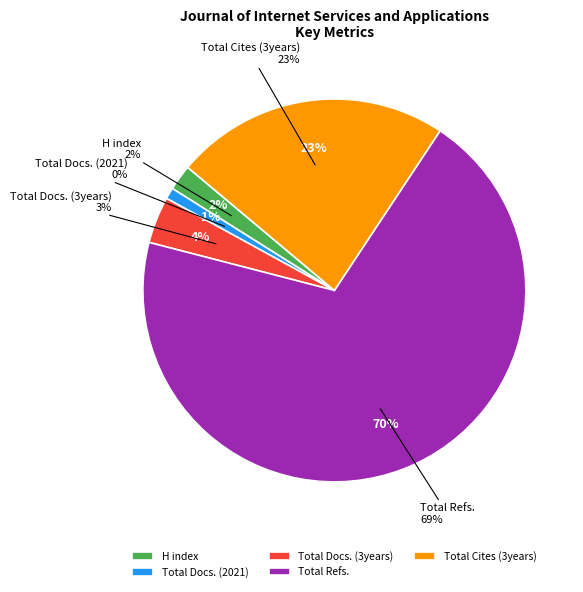

Count the number of slices in the pie.

5